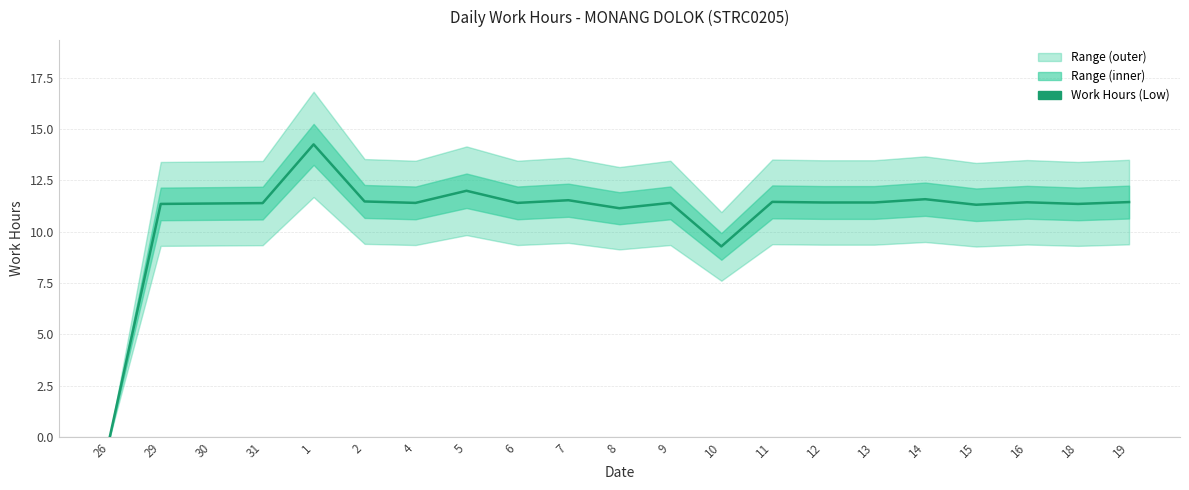

At which label is the value closest to 7?

10